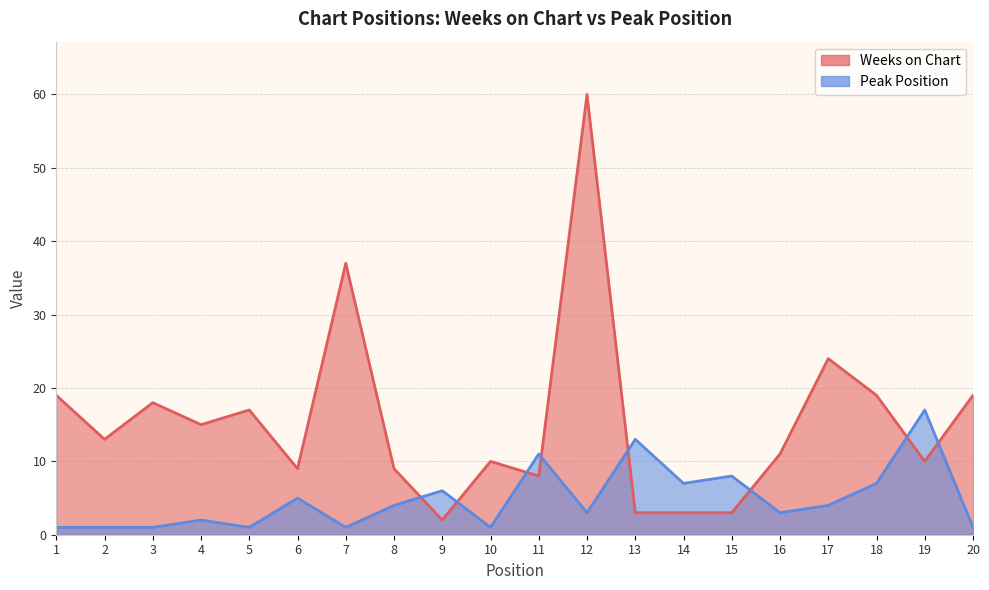

True or false: Weeks on Chart has more than 0 interior local peaks.

True